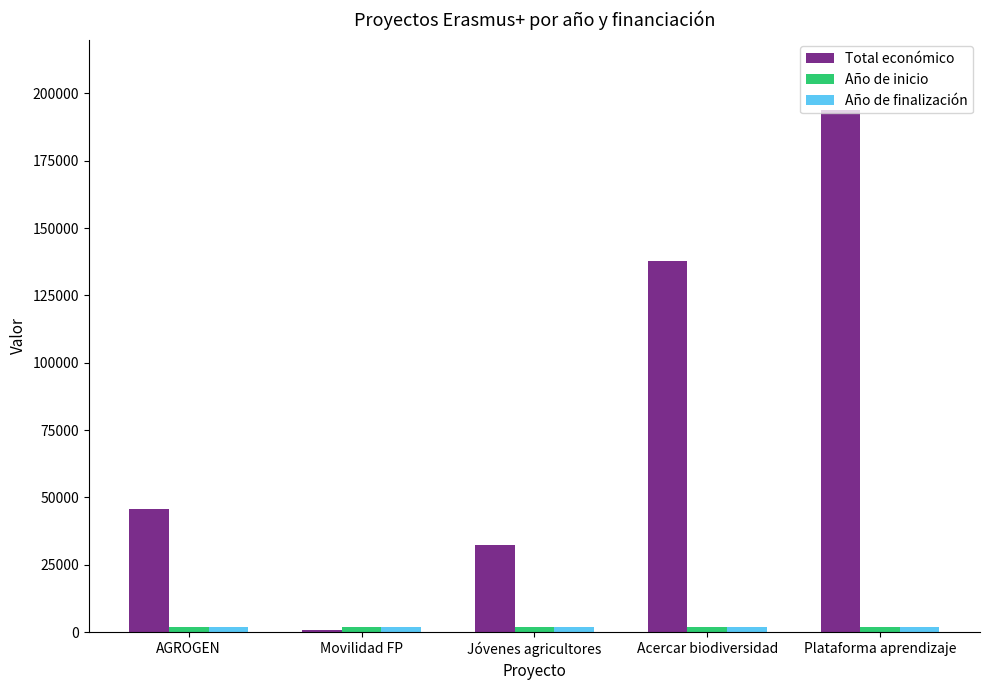

At how many categories does at least one series exceed 84288?

2